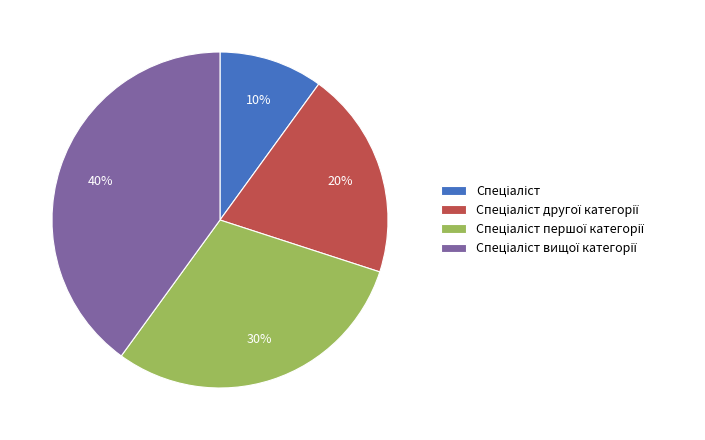

How many slices are in this pie chart?

4